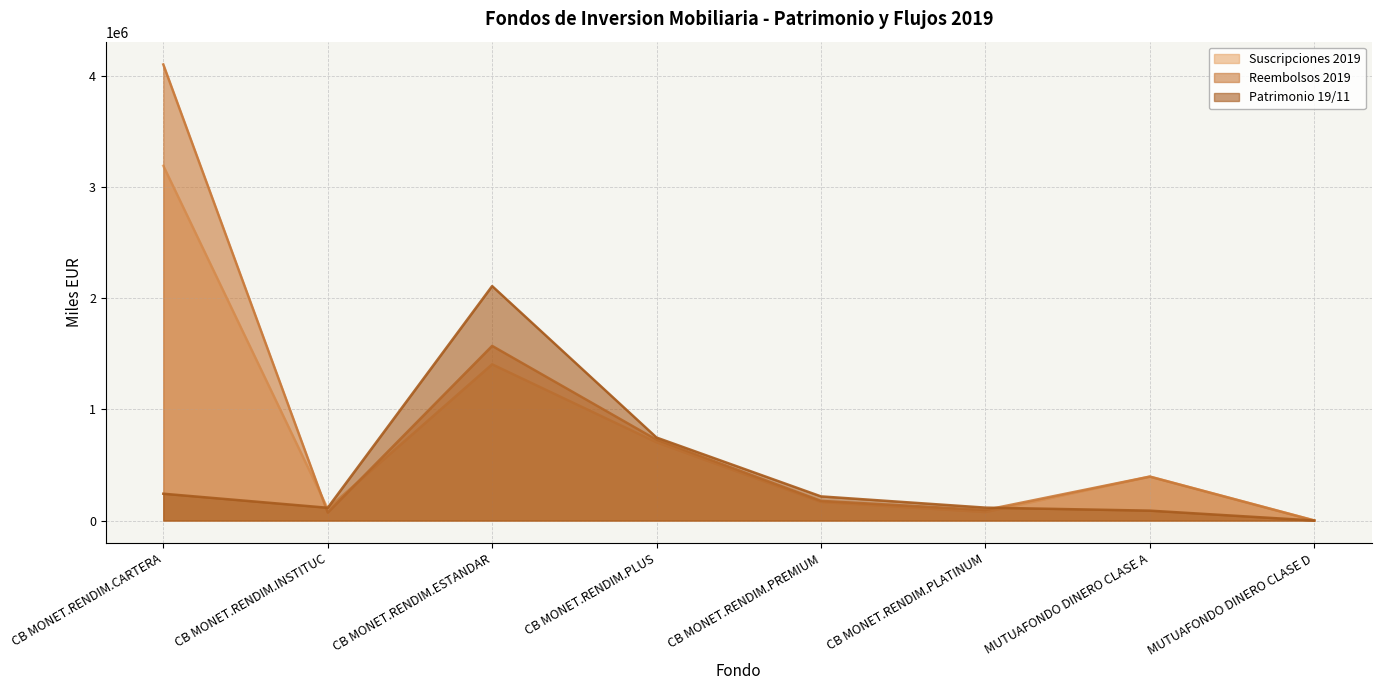

What are all the series names shown in the legend?

Suscripciones 2019, Reembolsos 2019, Patrimonio 19/11